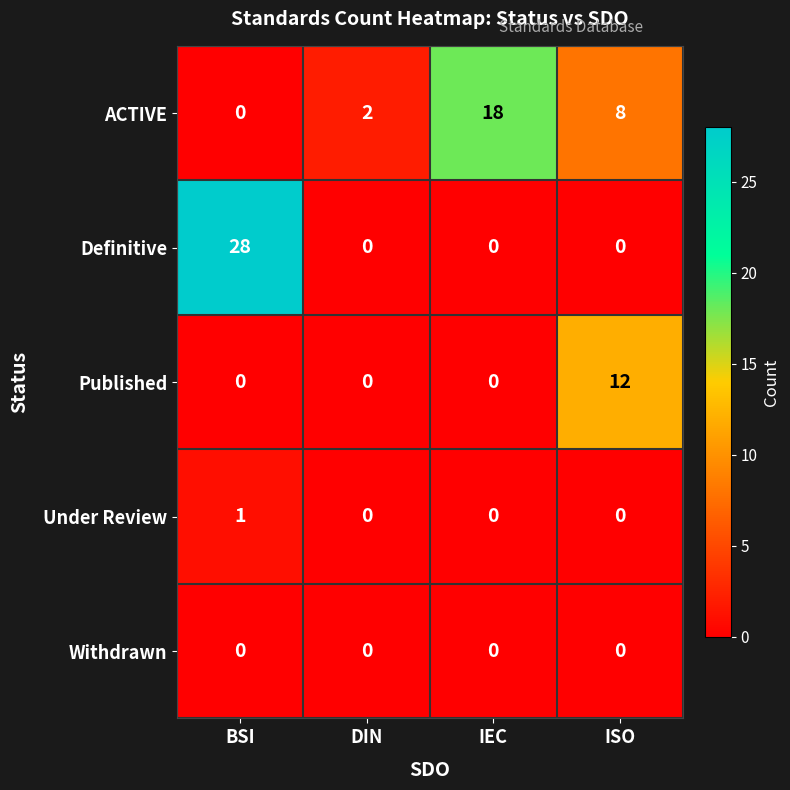

True or false: ACTIVE has a value of 8 at ISO.

True